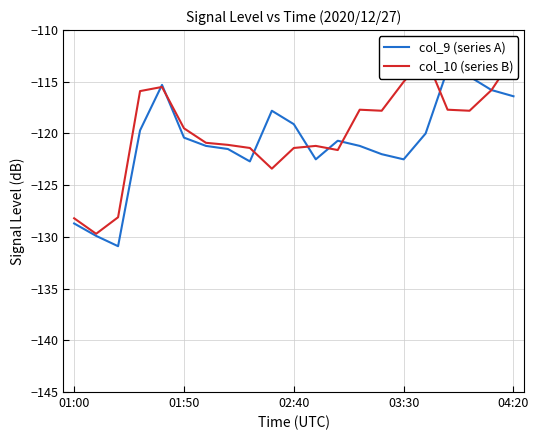

Is the value of col_9 (series A) at 10 greater than the value of col_10 (series B) at 14?

No